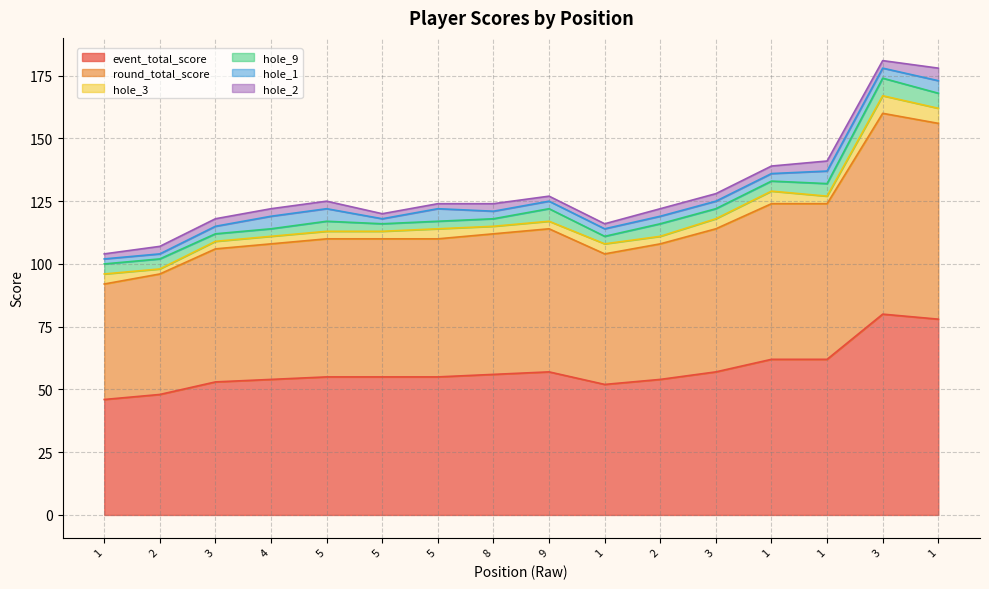

Which series has the widest spread of values?

event_total_score